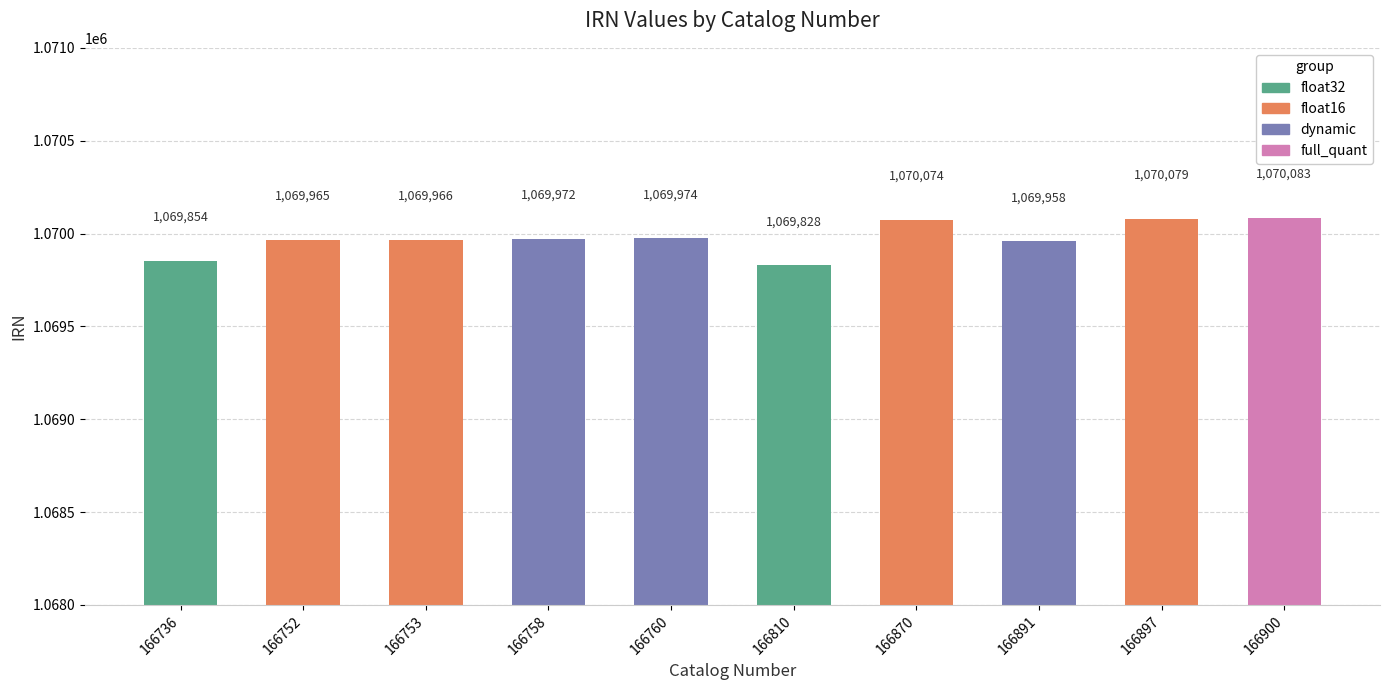

The chart shows a value of 1070083 at 166900. True or false?

True